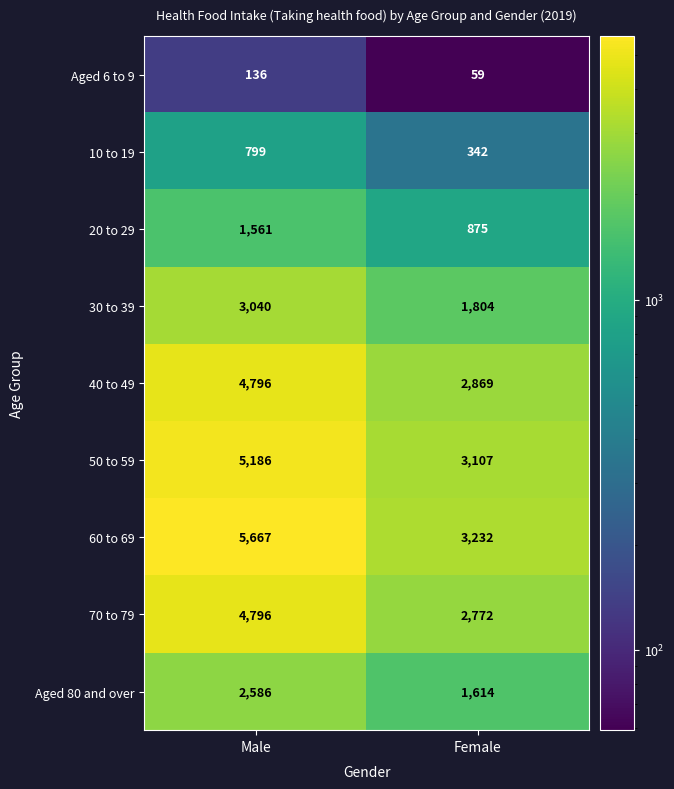

Which category has the highest value in the 70 to 79 series?

Male